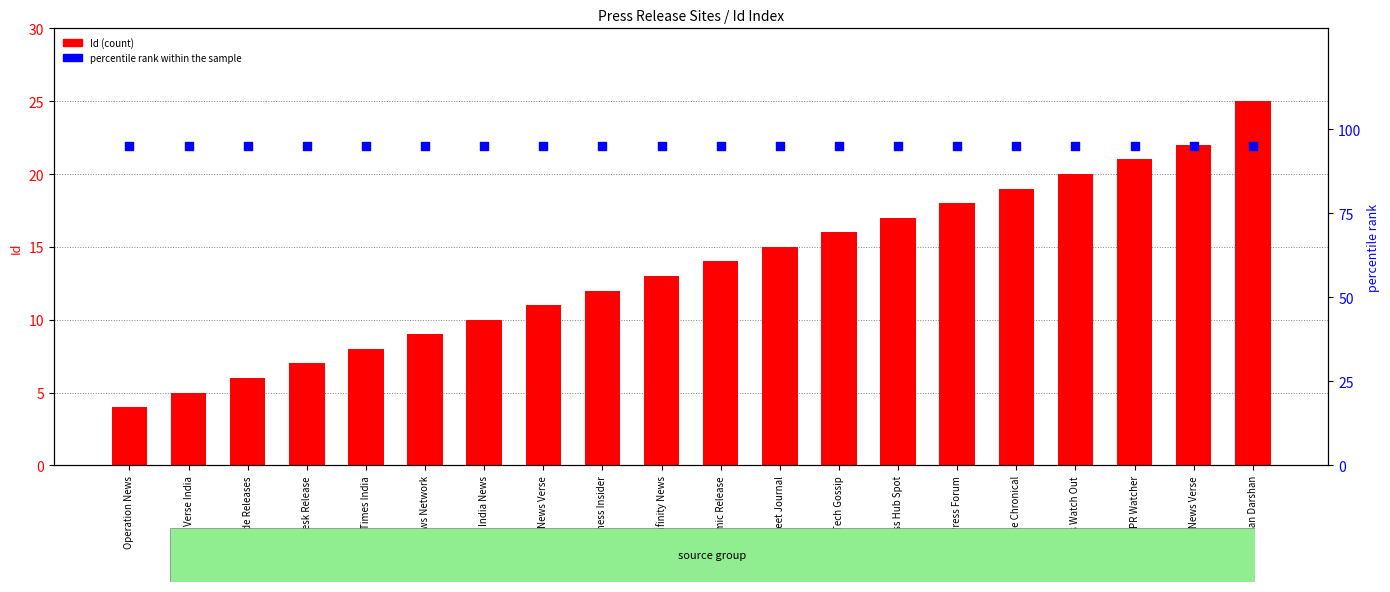

Which series contains the highest Y value?

percentile rank within the sample